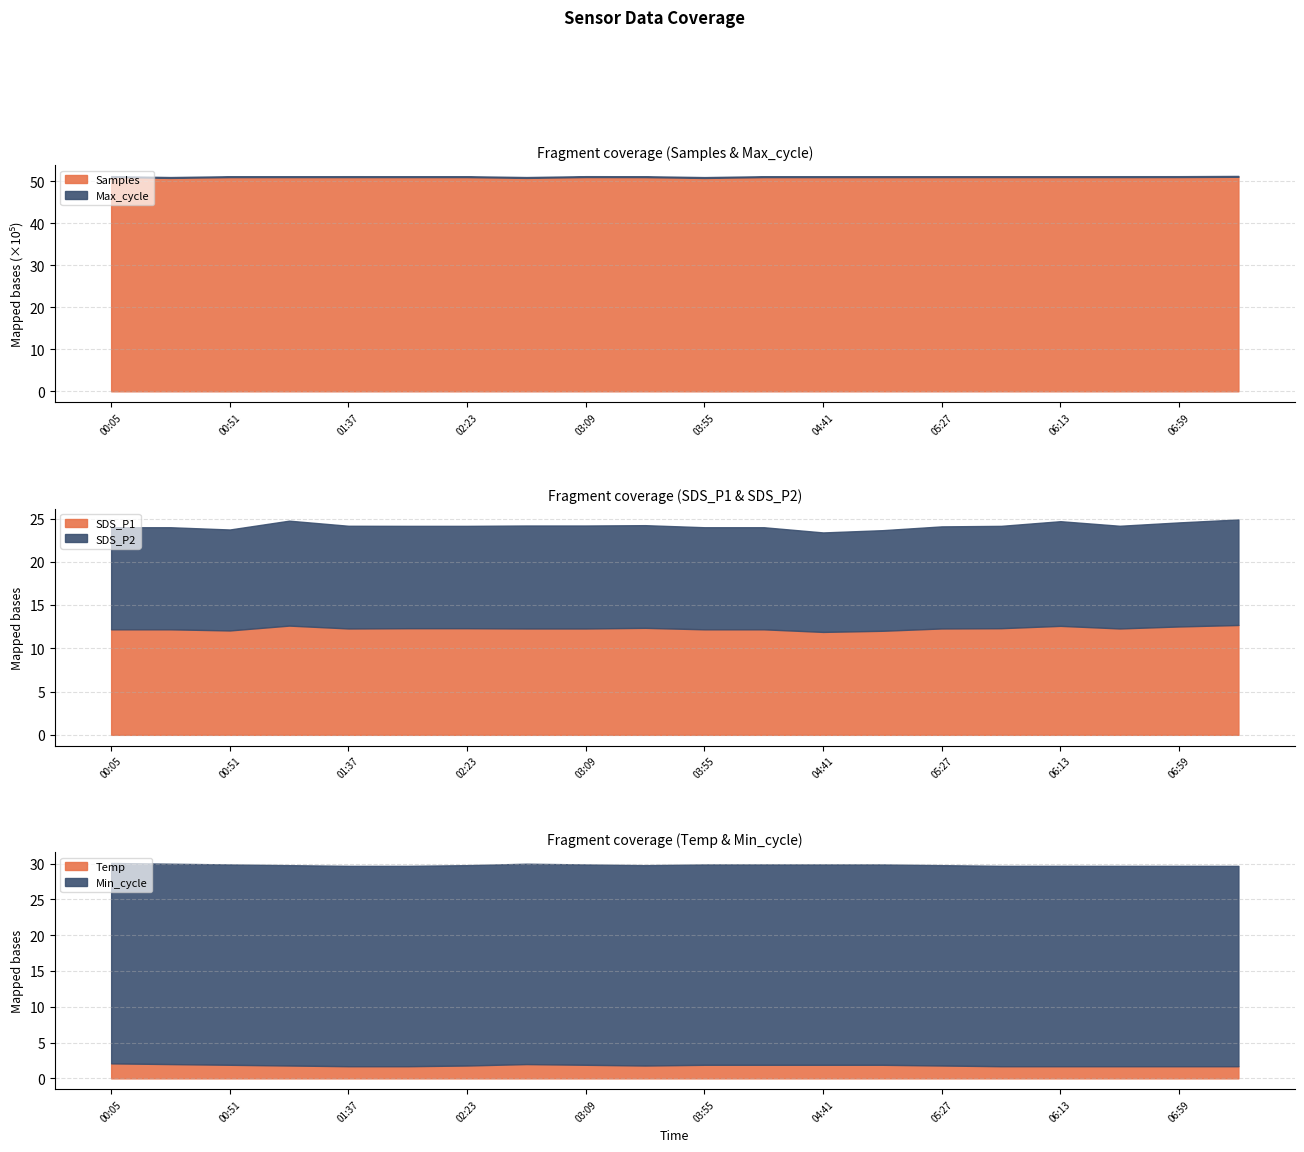

Is the value of SDS_P1 at 05:50 greater than the value of Max_cycle at 07:22?

No